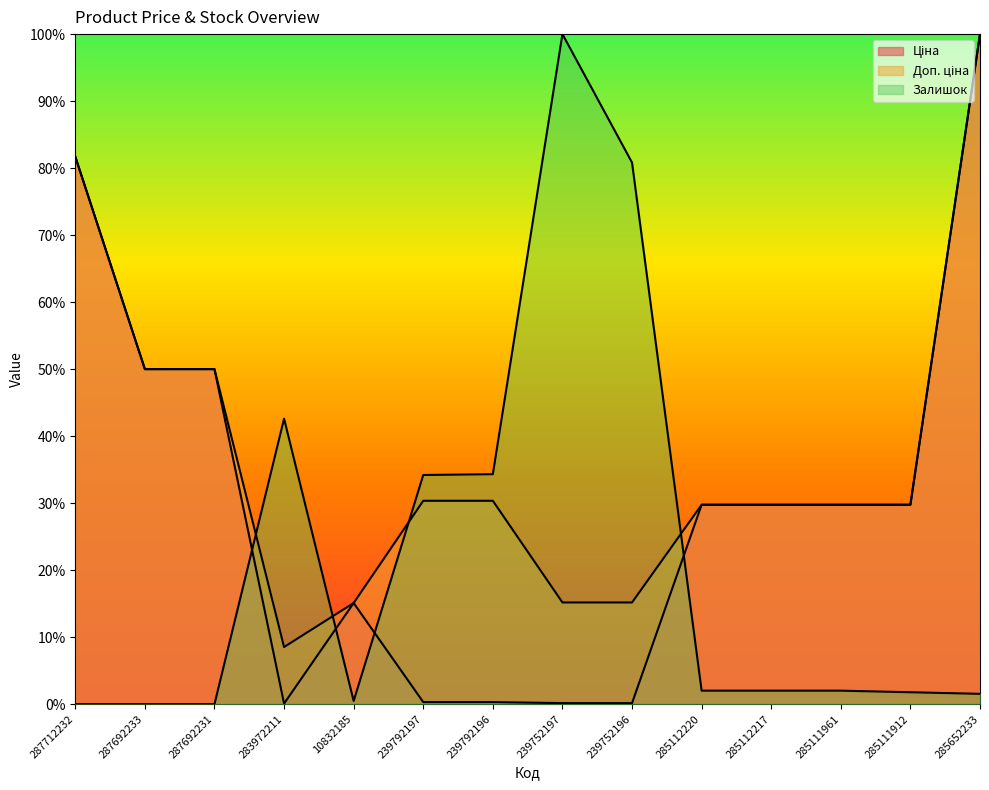

What position from the left is 10832185?

5